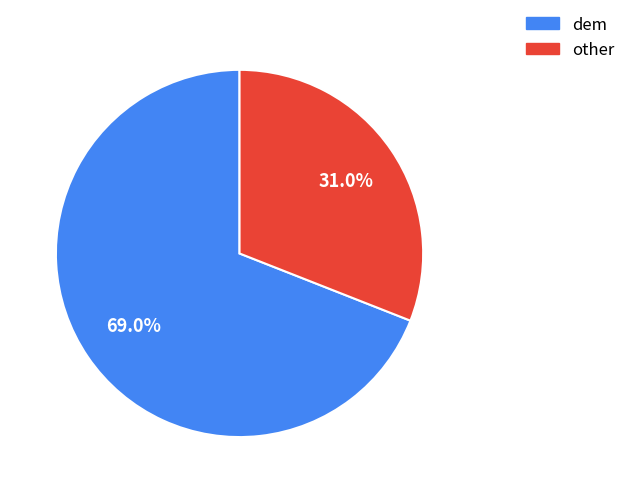

Does any single category account for the majority?

Yes